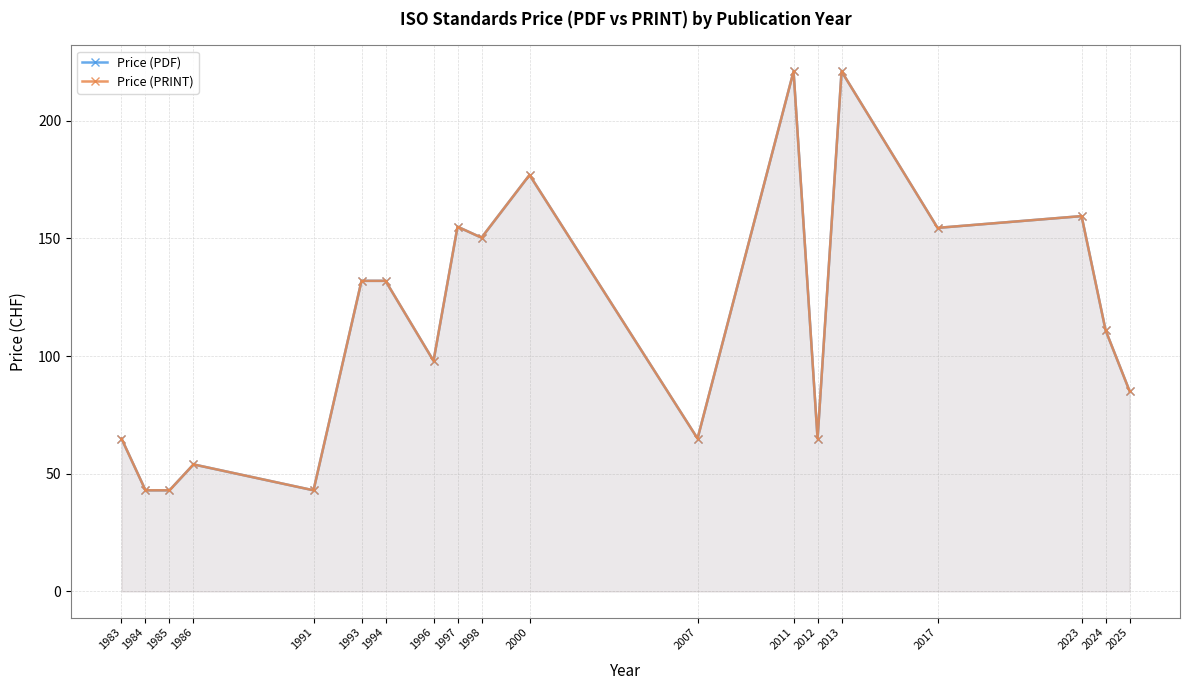

What is the value of the Price (PRINT) point at the 3rd from the left?

43.0